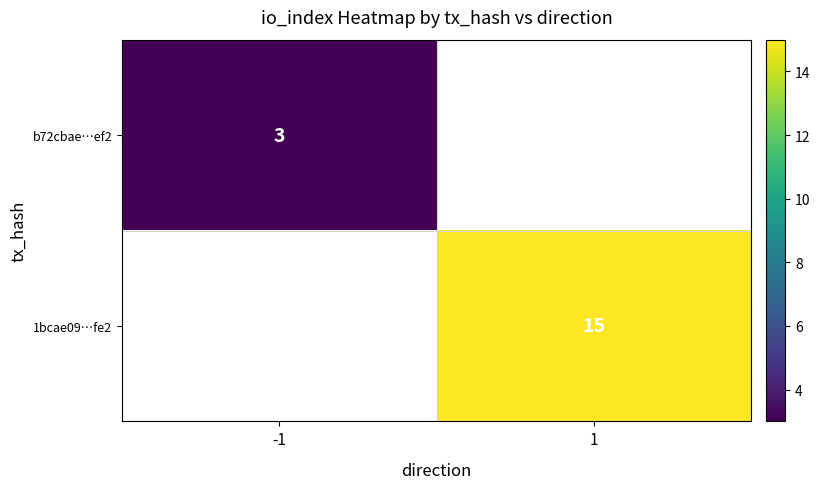

At how many categories does at least one series exceed 7?

1